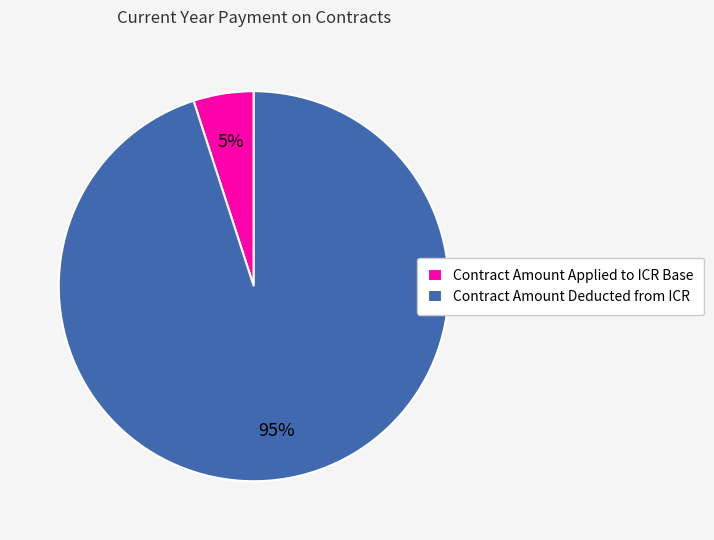

Does Contract Amount Applied to ICR Base represent more than half of the total?

No